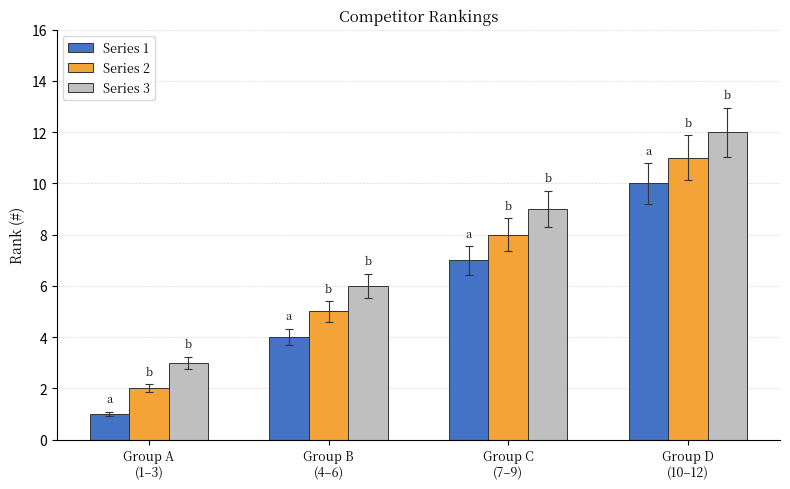

Which series has the largest total across all categories?

Series 3